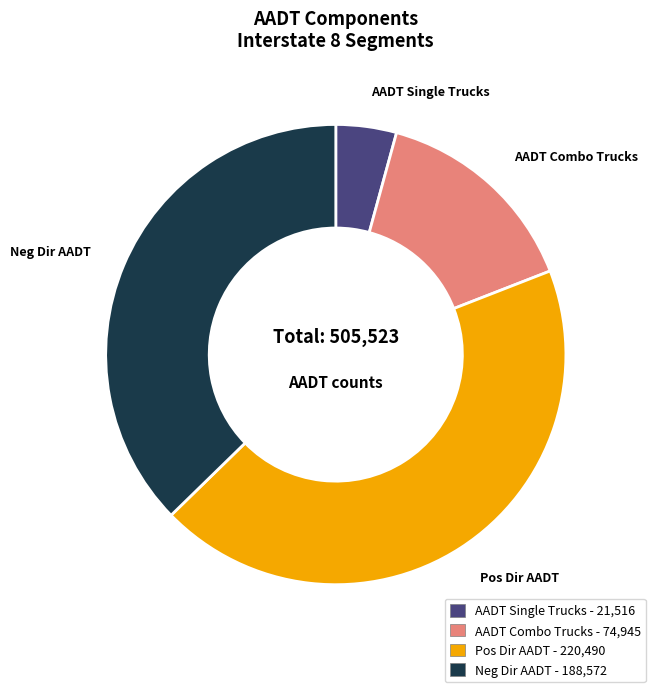

Is there a majority slice in this chart?

No